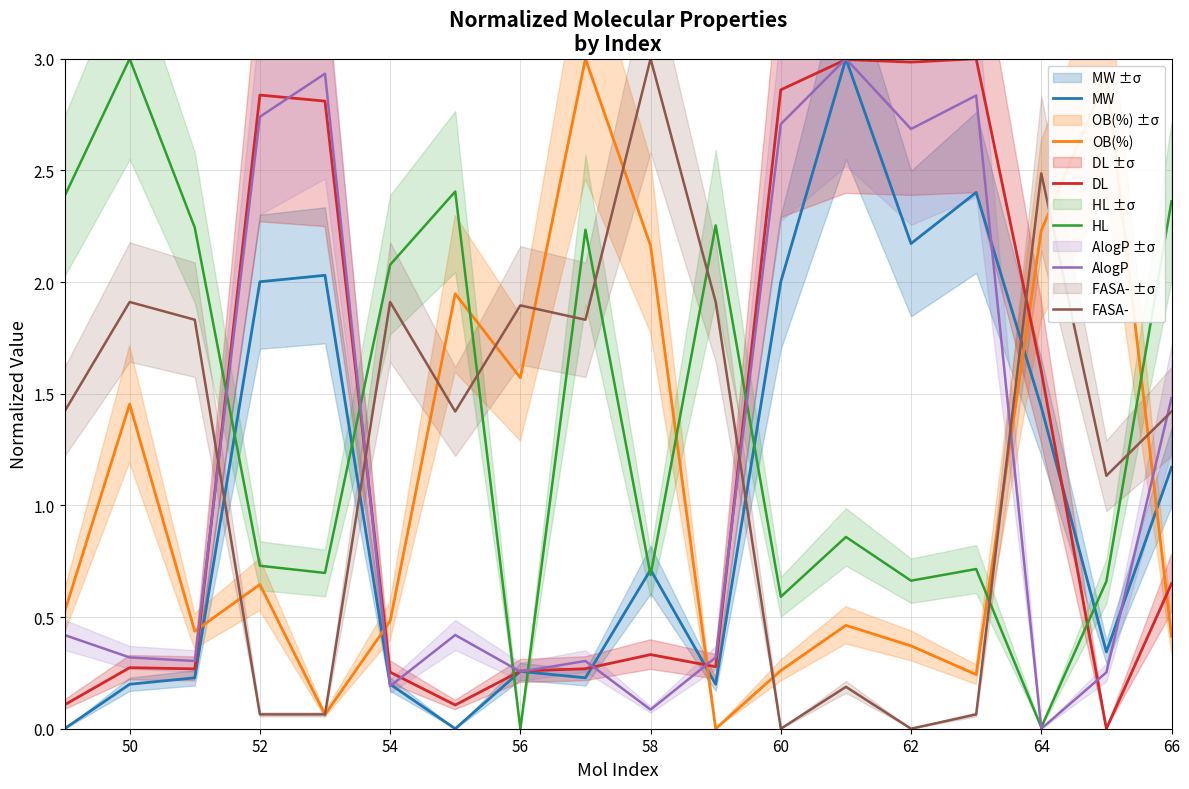

Which series has the largest range (max minus min)?

MW